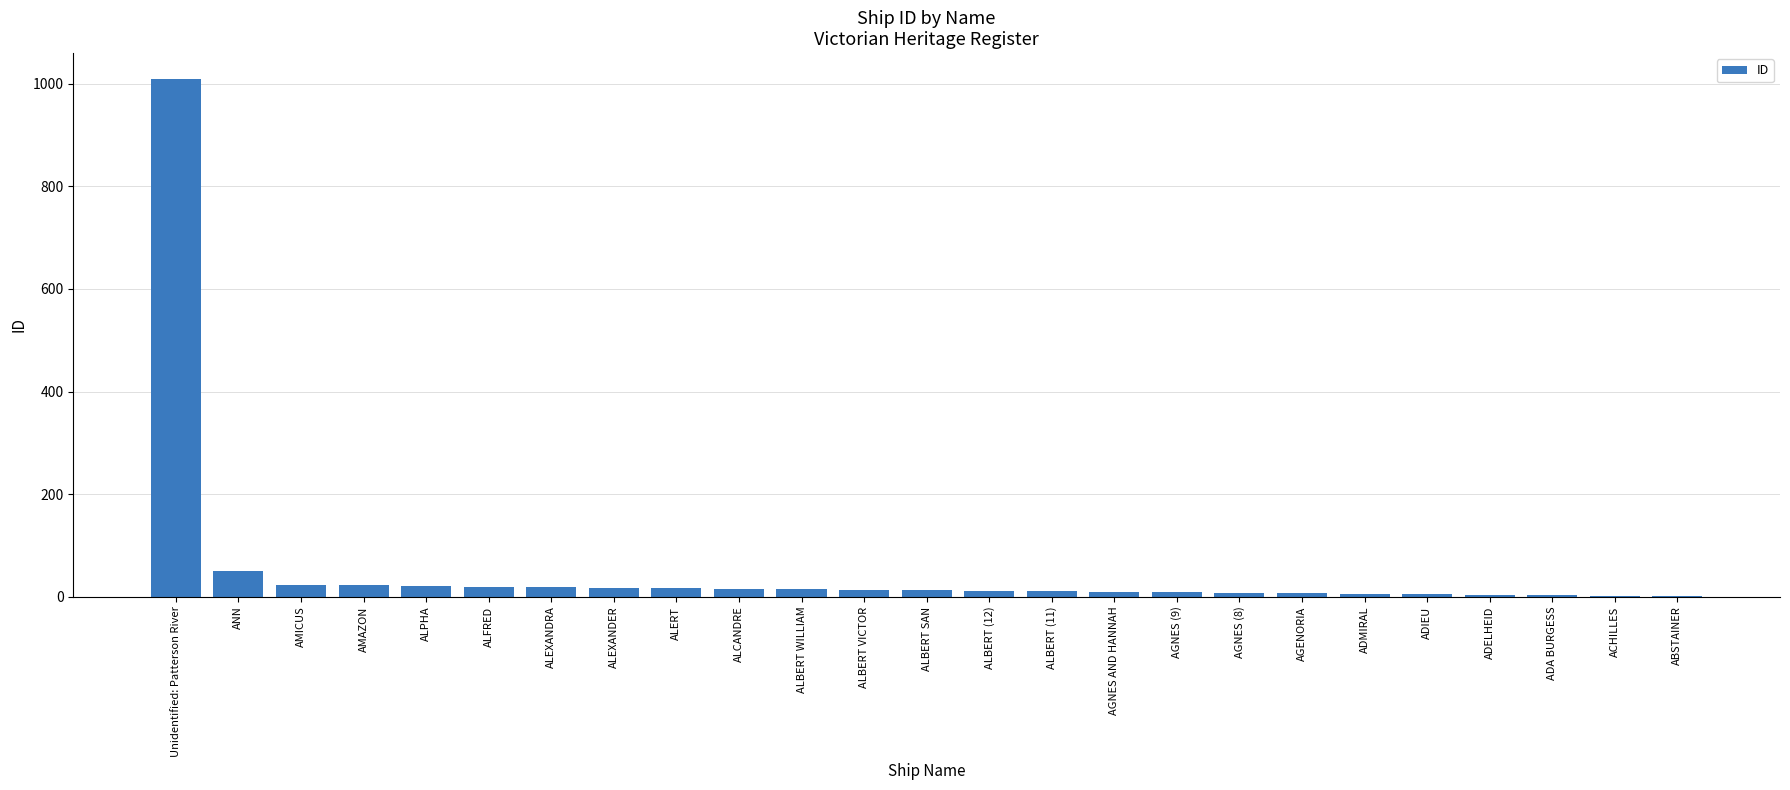

Between ANN and ALCANDRE, which is larger?

ANN